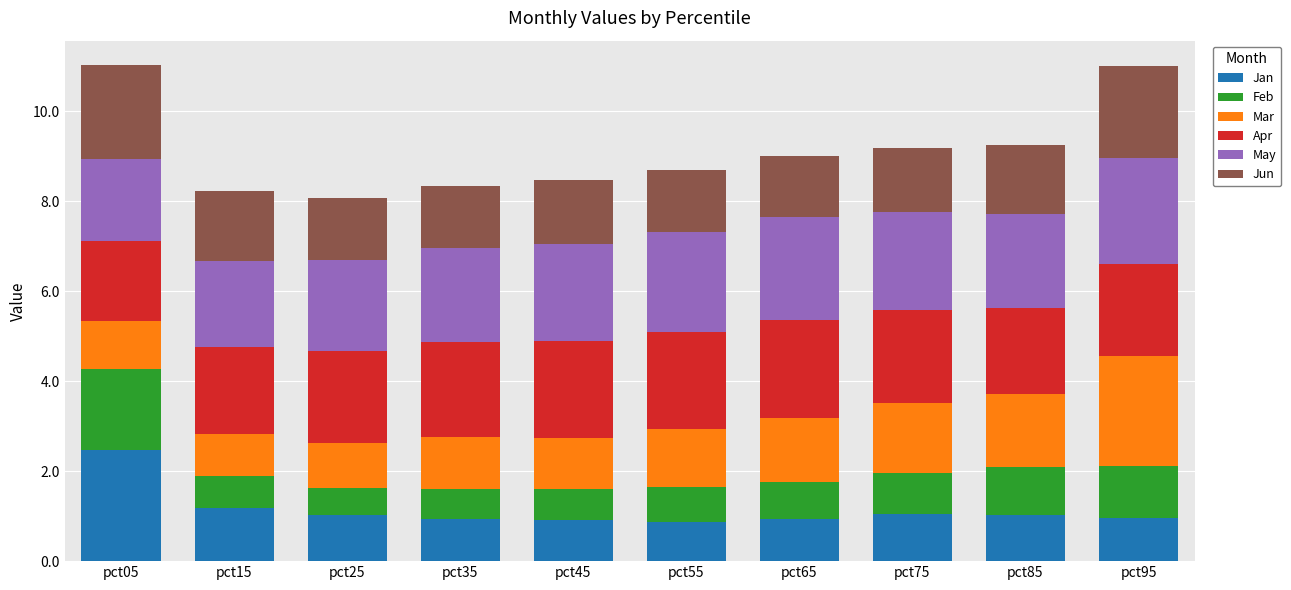

What is the maximum value for Jan?

2.5